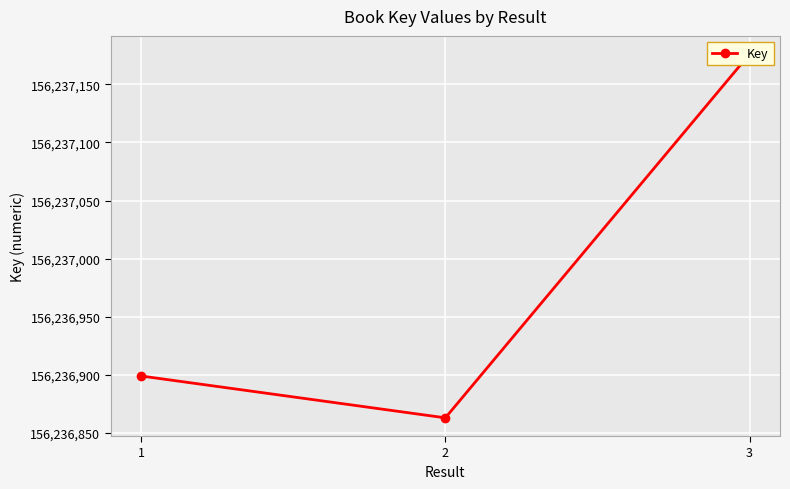

What is the sum of all values?

468710938